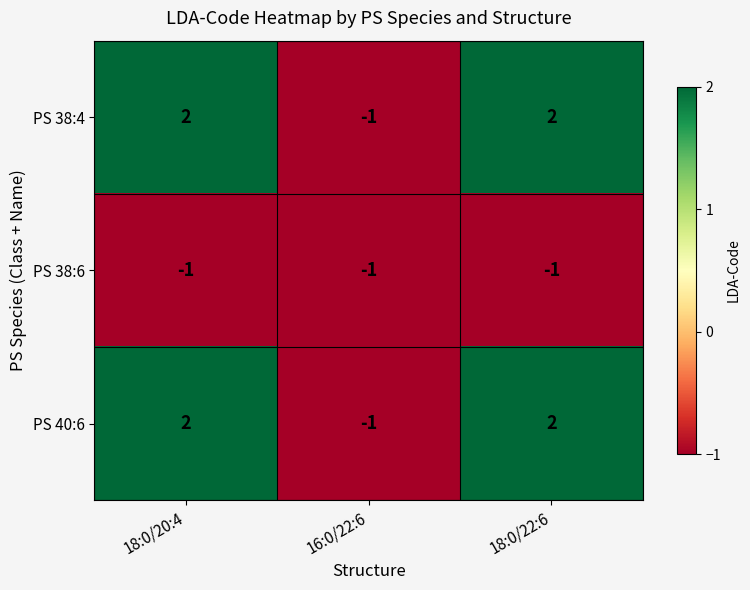

What is the smallest value displayed?

-1